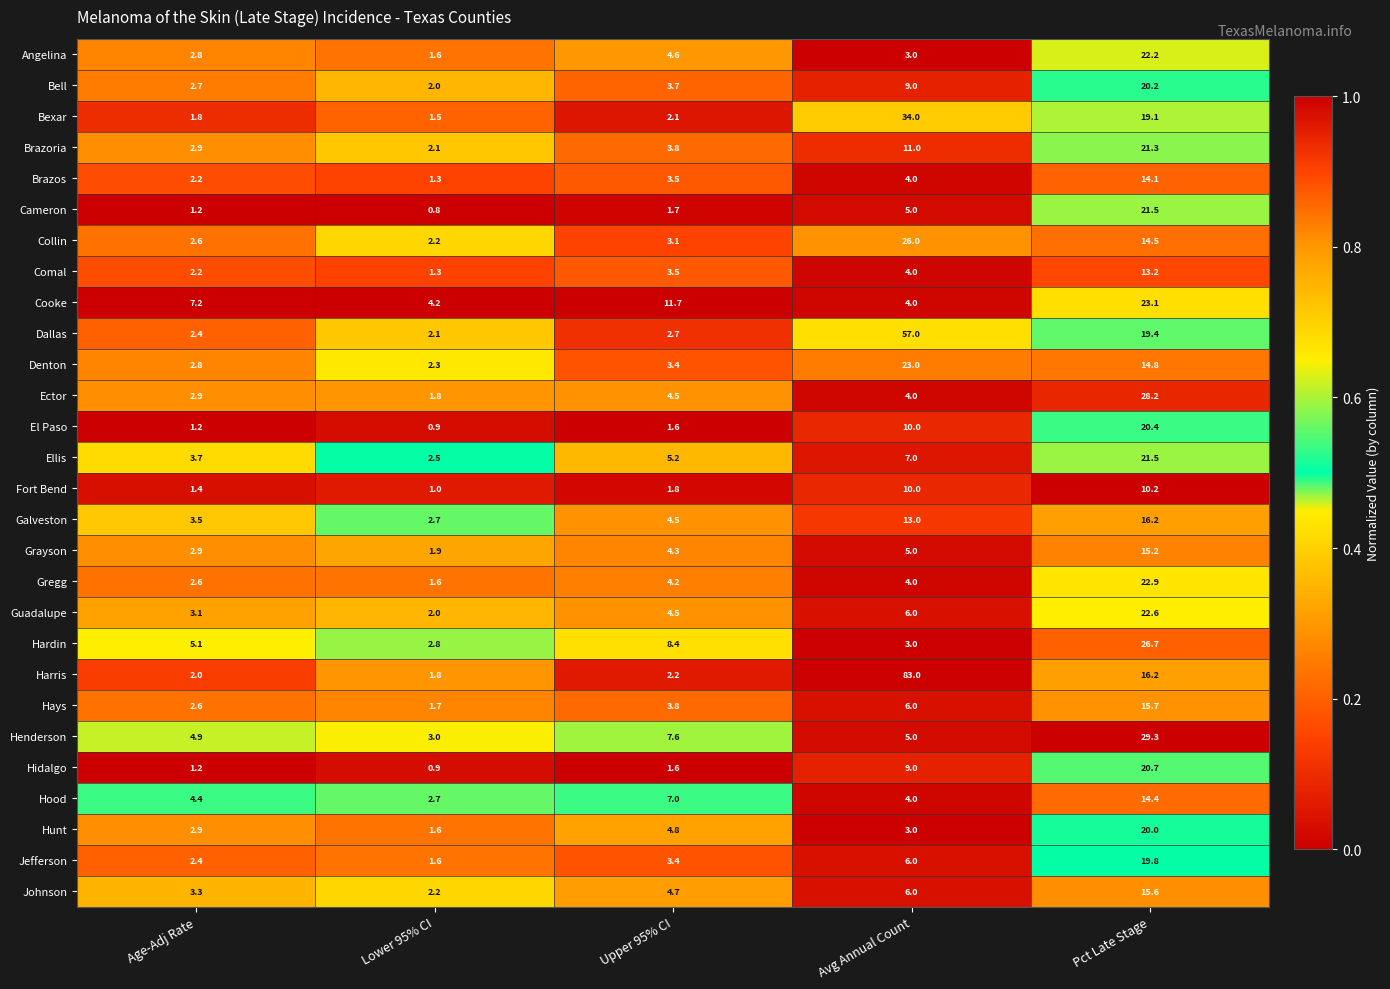

What is the lowest value of the Hays series?

1.7